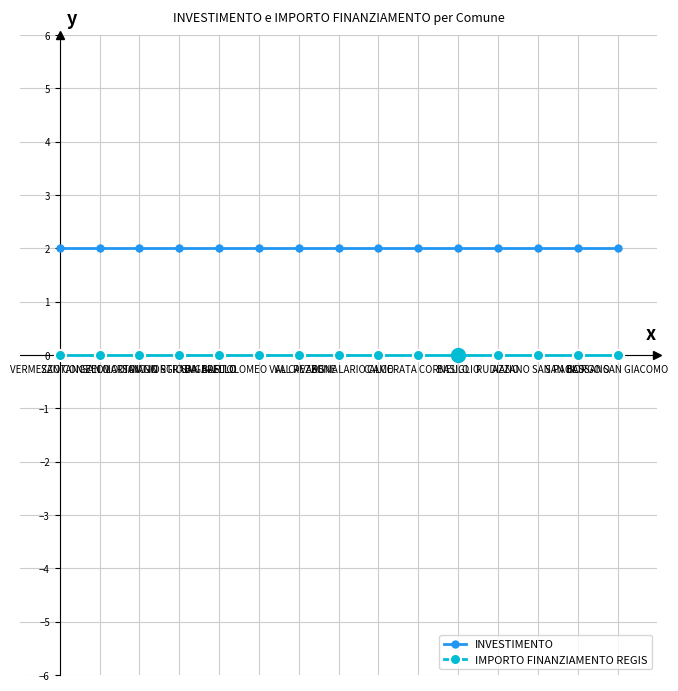

Reading left to right, extract all data points from this chart.

INVESTIMENTO: VERMEZZO CON ZELO=2	SANTANGELO LODIGIANO=2	SAN MARTINO IN STRADA=2	SAN GIORGIO BIGARELLO=2	BLELLO=2	SAN BARTOLOMEO VAL CAVARGNA=2	VAL REZZO=2	BENE LARIO=2	CALCO=2	CAMERATA CORNELLO=2	BASIGLIO=2	RUDIANO=2	AZZANO SAN PAOLO=2	SAN BASSANO=2	BORGO SAN GIACOMO=2
IMPORTO FINANZIAMENTO REGIS: VERMEZZO CON ZELO=0	SANTANGELO LODIGIANO=0	SAN MARTINO IN STRADA=0	SAN GIORGIO BIGARELLO=0	BLELLO=0	SAN BARTOLOMEO VAL CAVARGNA=0	VAL REZZO=0	BENE LARIO=0	CALCO=0	CAMERATA CORNELLO=0	BASIGLIO=0	RUDIANO=0	AZZANO SAN PAOLO=0	SAN BASSANO=0	BORGO SAN GIACOMO=0